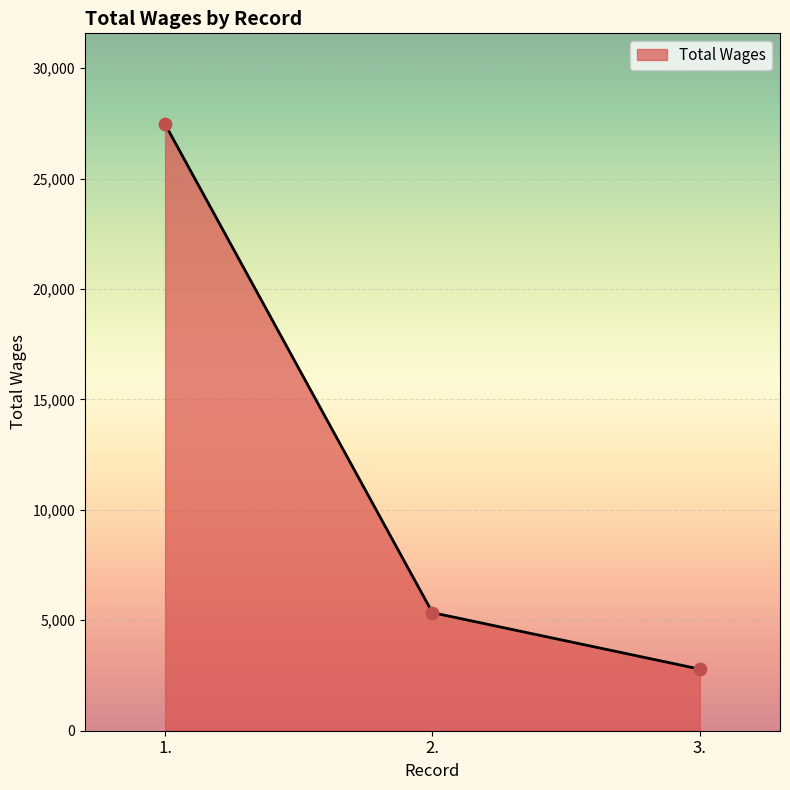

What is the change in value from 1. to 3.?

-24669